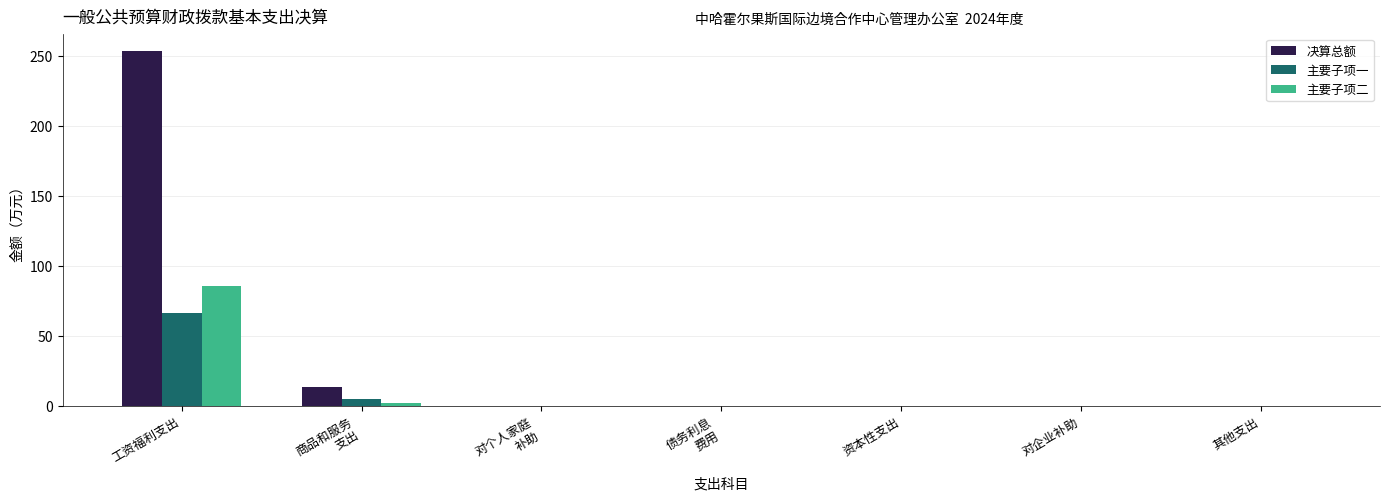

Where is 主要子项一 nearest to the value 33?

商品和服务
支出